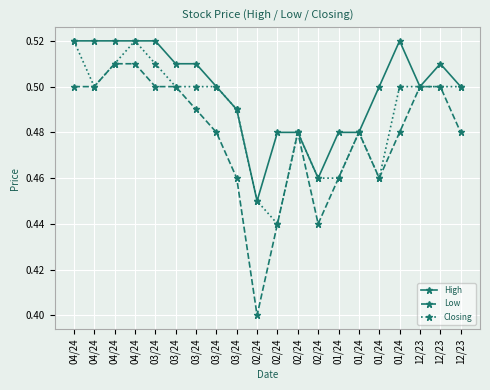

Rank the series at 04/24 from lowest to highest value.

Low, High, Closing